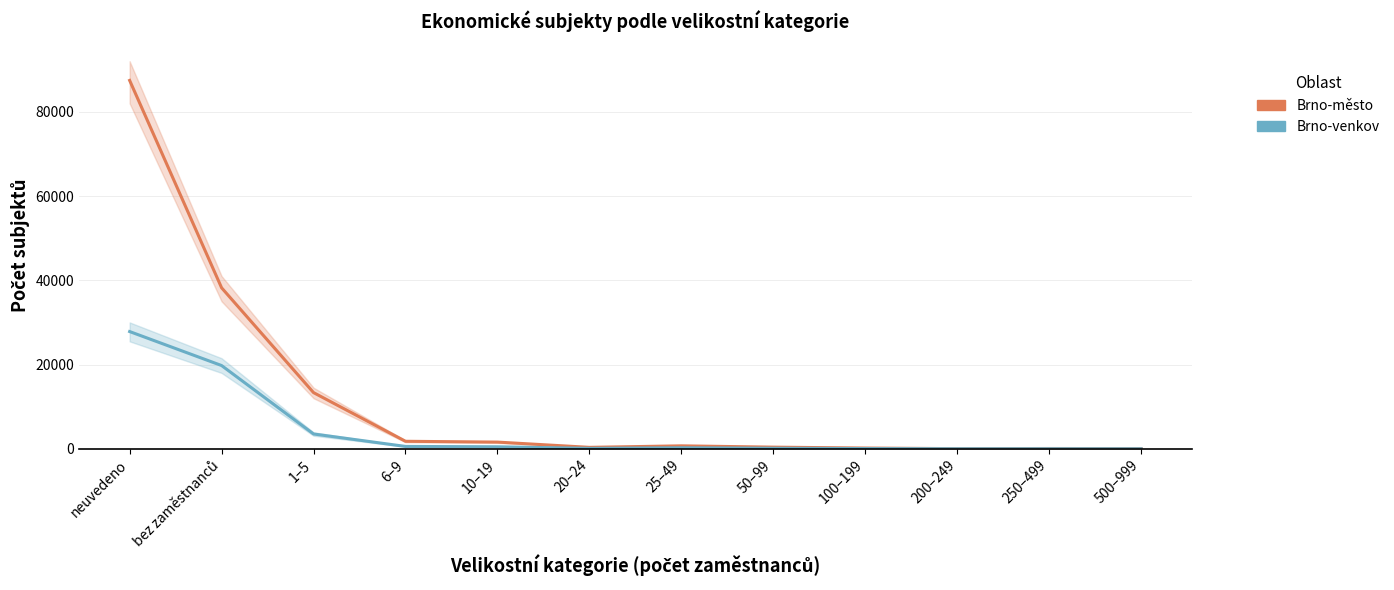

At which category does Brno-venkov reach its first local peak?

25–49